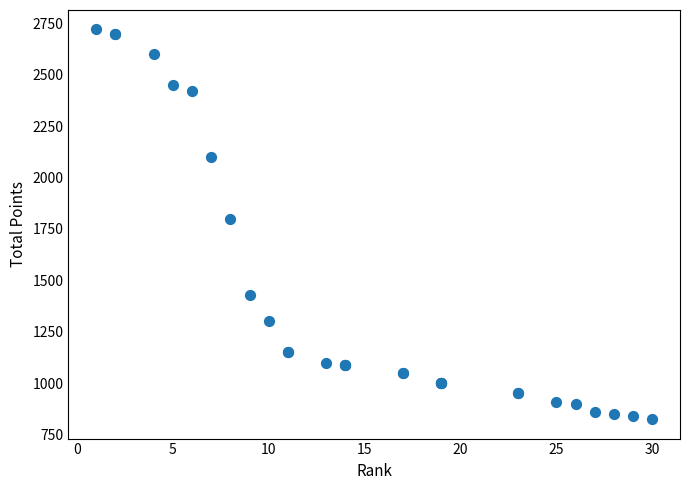

What Y value in the scatter plot is closest to 1772?

1800